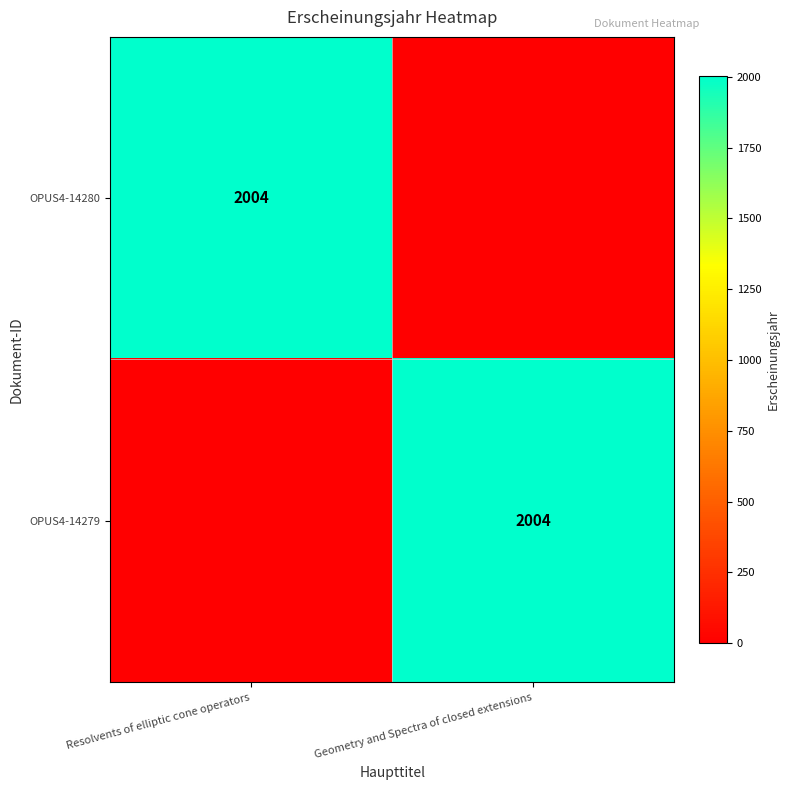

Which has a higher value, Geometry and Spectra of closed extensions or Resolvents of elliptic cone operators?

Resolvents of elliptic cone operators